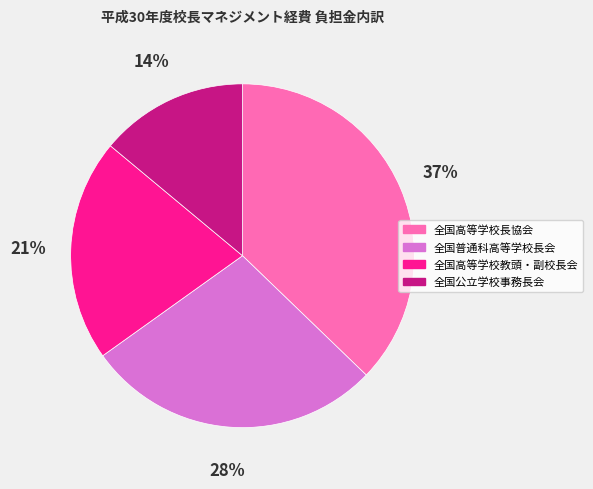

Does any single category account for the majority?

No